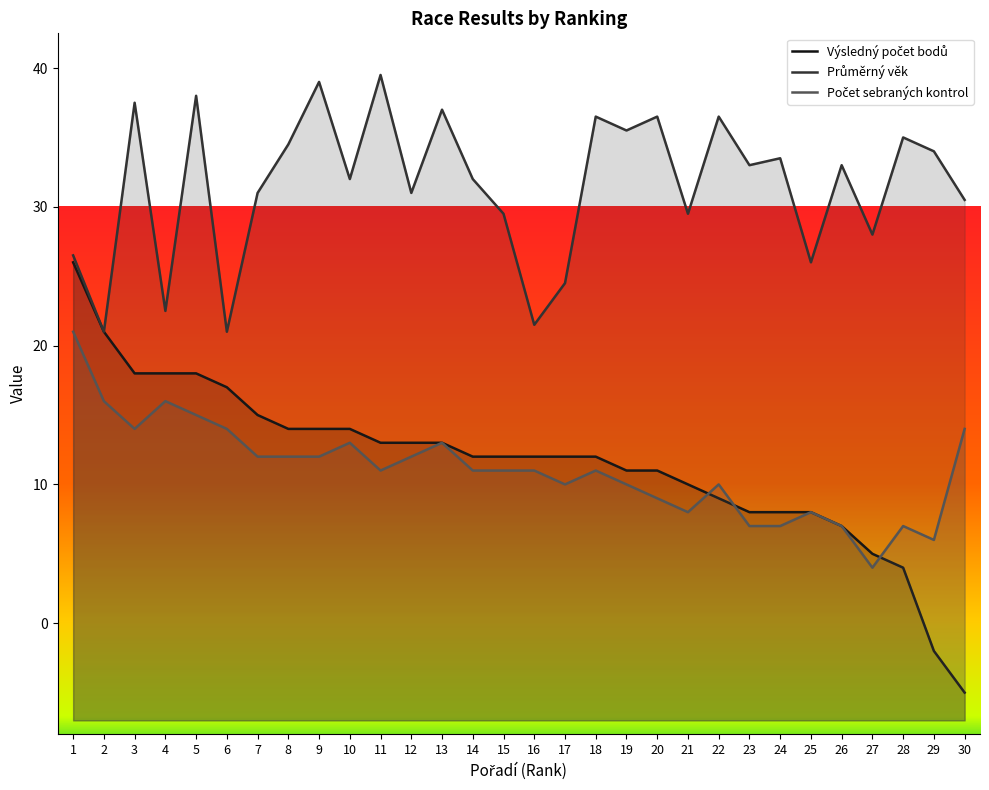

Count the number of categories in the chart.

30